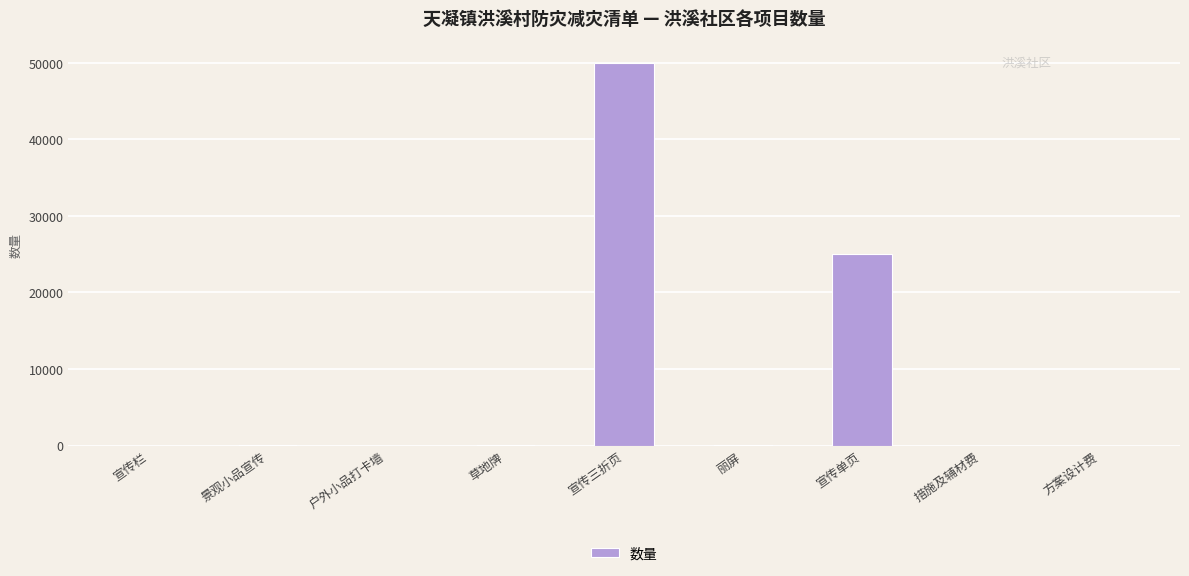

The chart shows a value of 50000 at 宣传三折页. True or false?

True